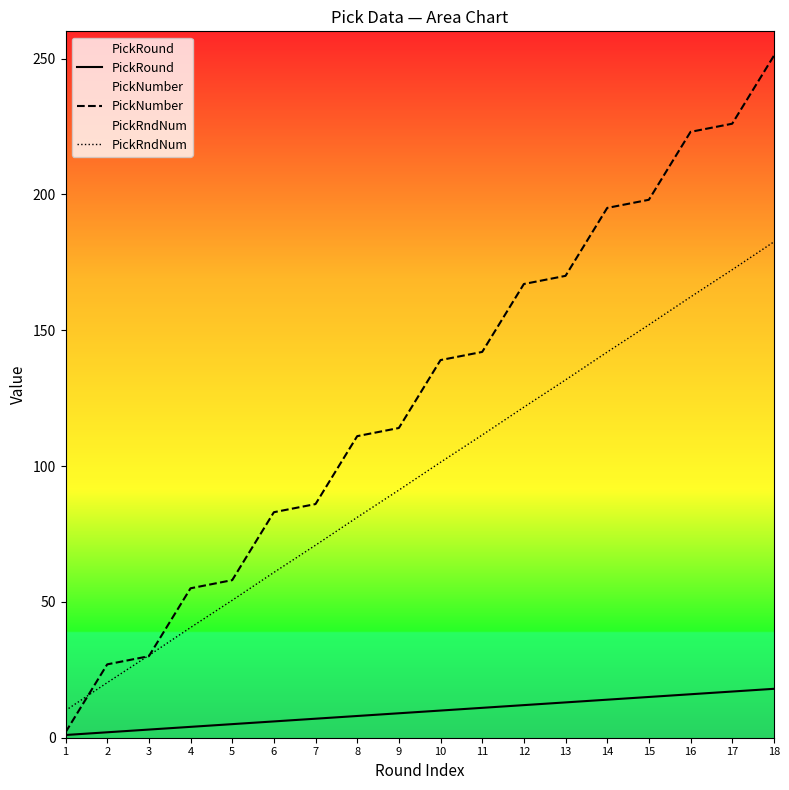

How many lines are shown in the chart?

3